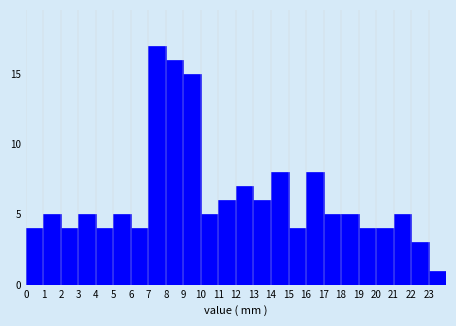

Which range on the x-axis has the tallest bar?

7 to 8